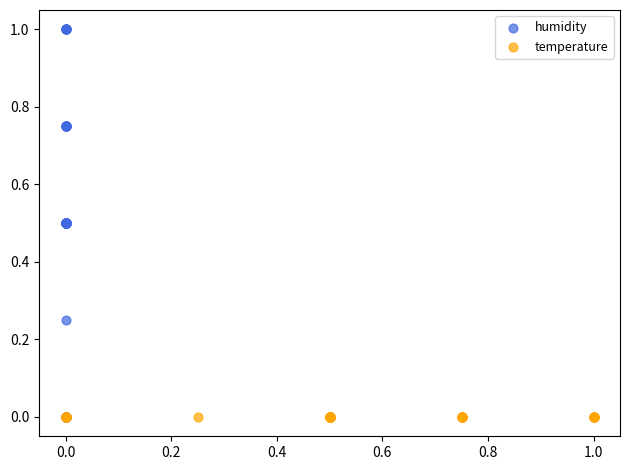

Which series contains the highest Y value?

humidity